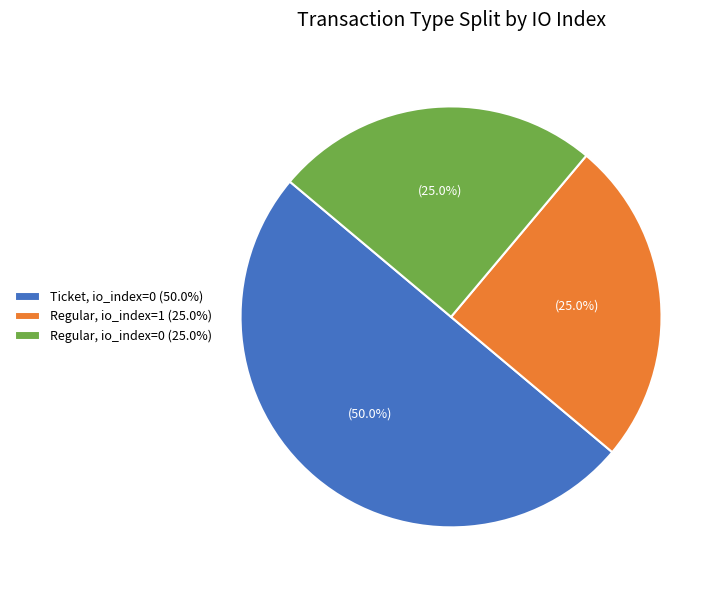

To the nearest percent, what is the difference between the largest and smallest slice percentages?

25%